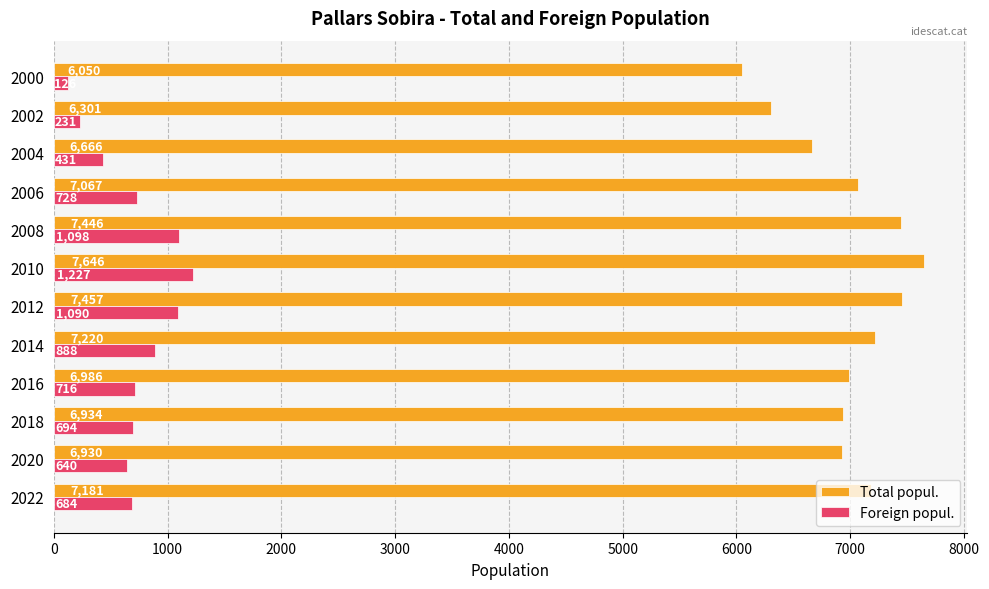

What is the average value of the Total popul. series?

6990